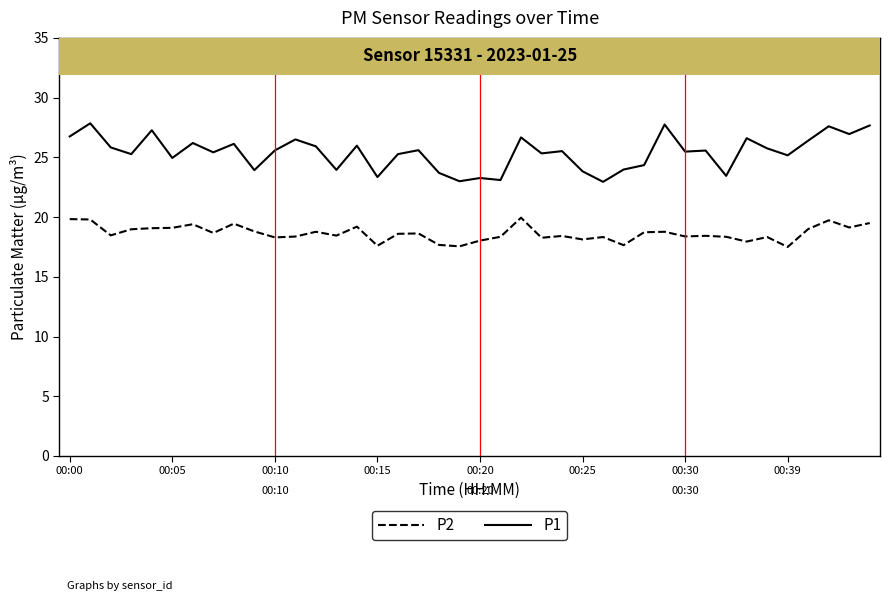

Which series has the largest total across all categories?

P1